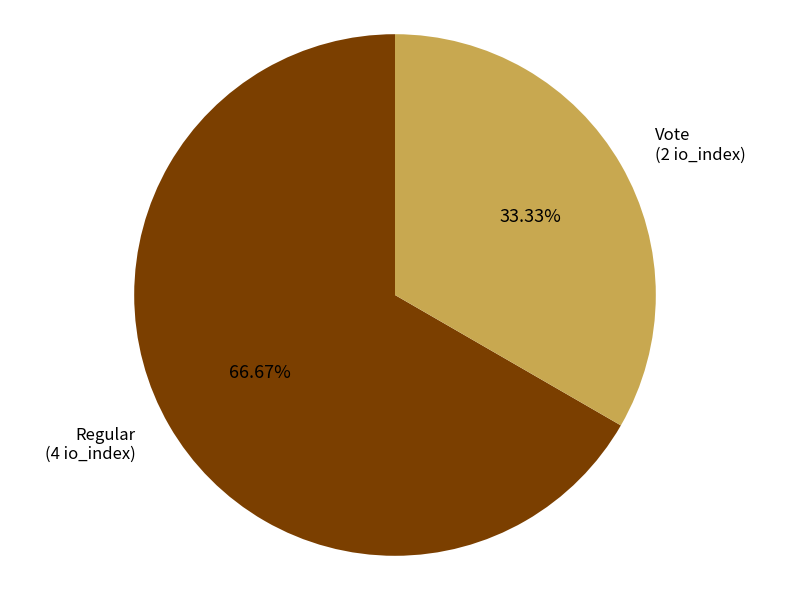

Is there any slice that represents more than half of the pie?

Yes